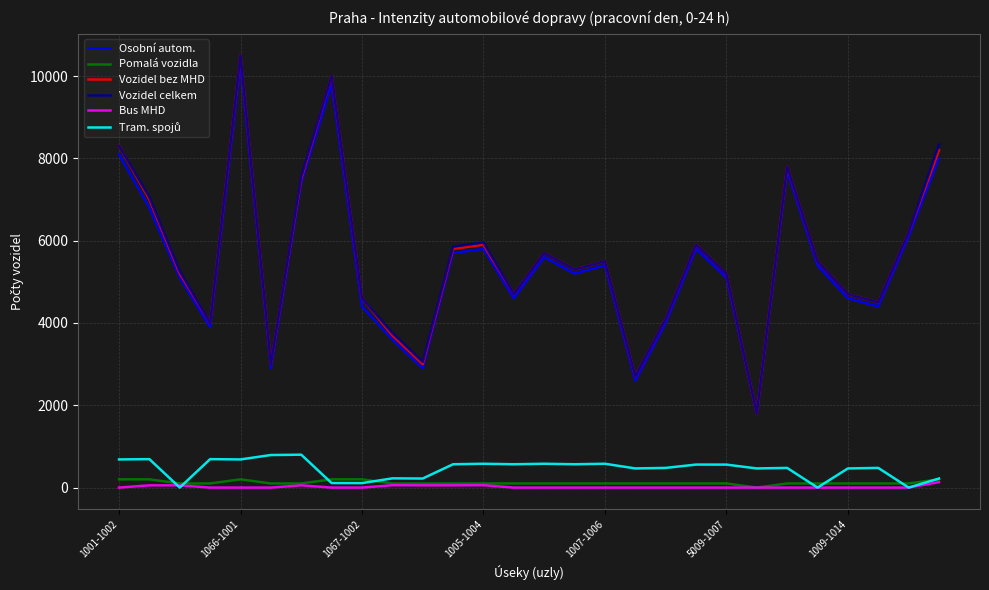

Is this an area chart (filled region under the line)?

No